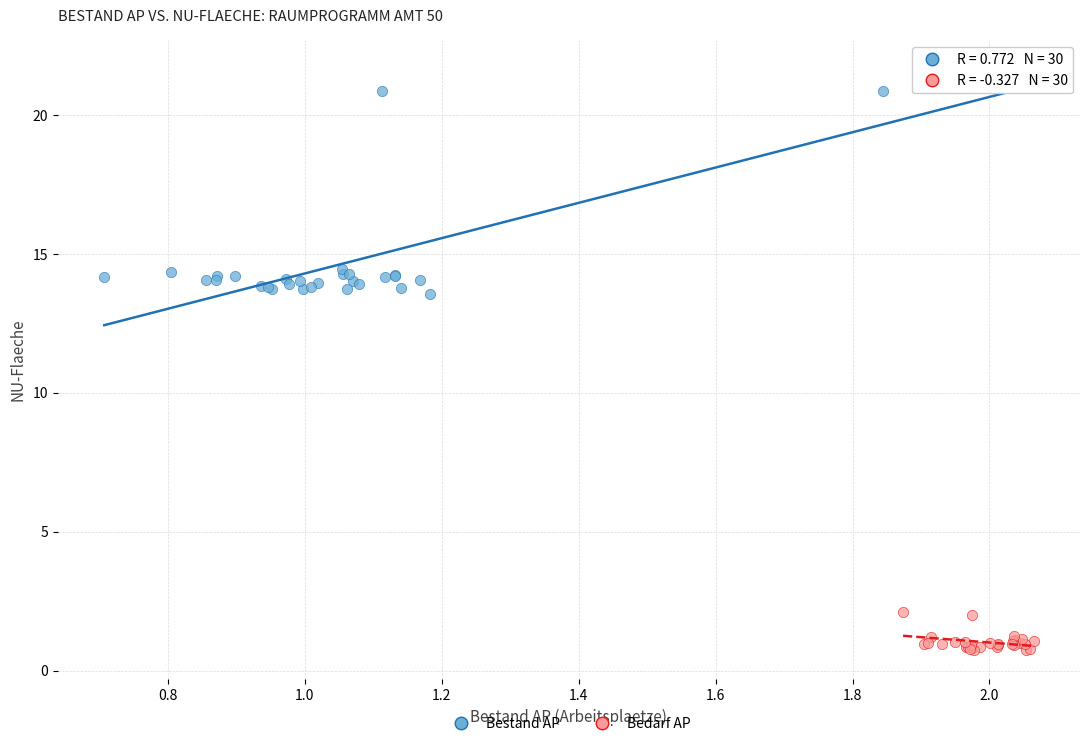

Which series has the widest spread of Y values?

Bestand AP